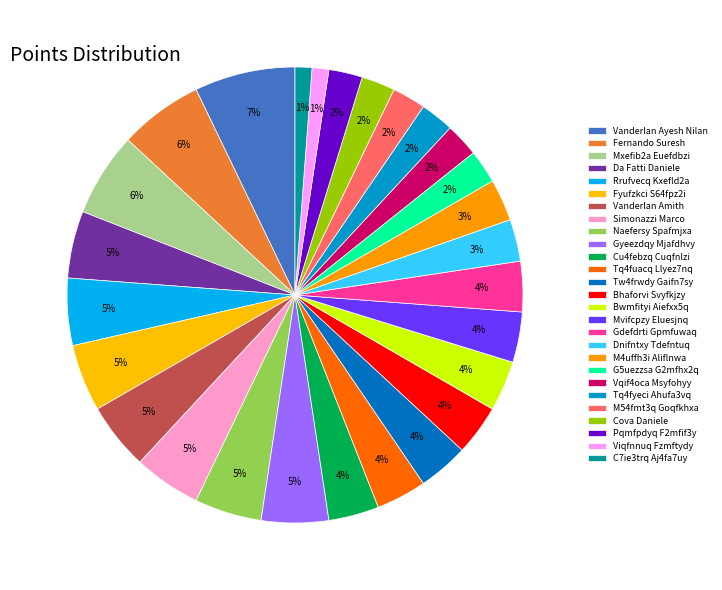

To the nearest percent, what is the difference between the Vanderlan Ayesh Nilan and G5uezzsa G2mfhx2q slice percentages?

5%